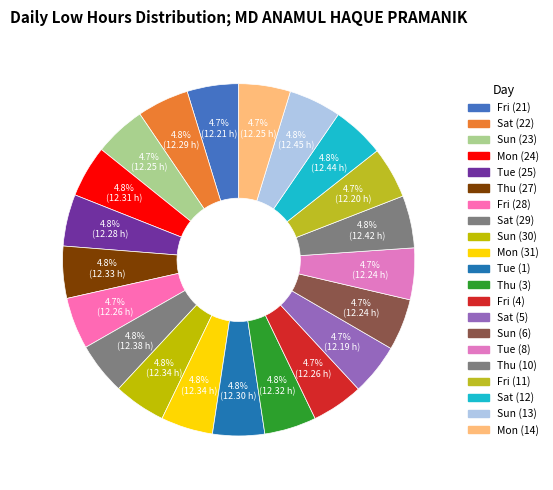

Count the number of slices in the pie.

21